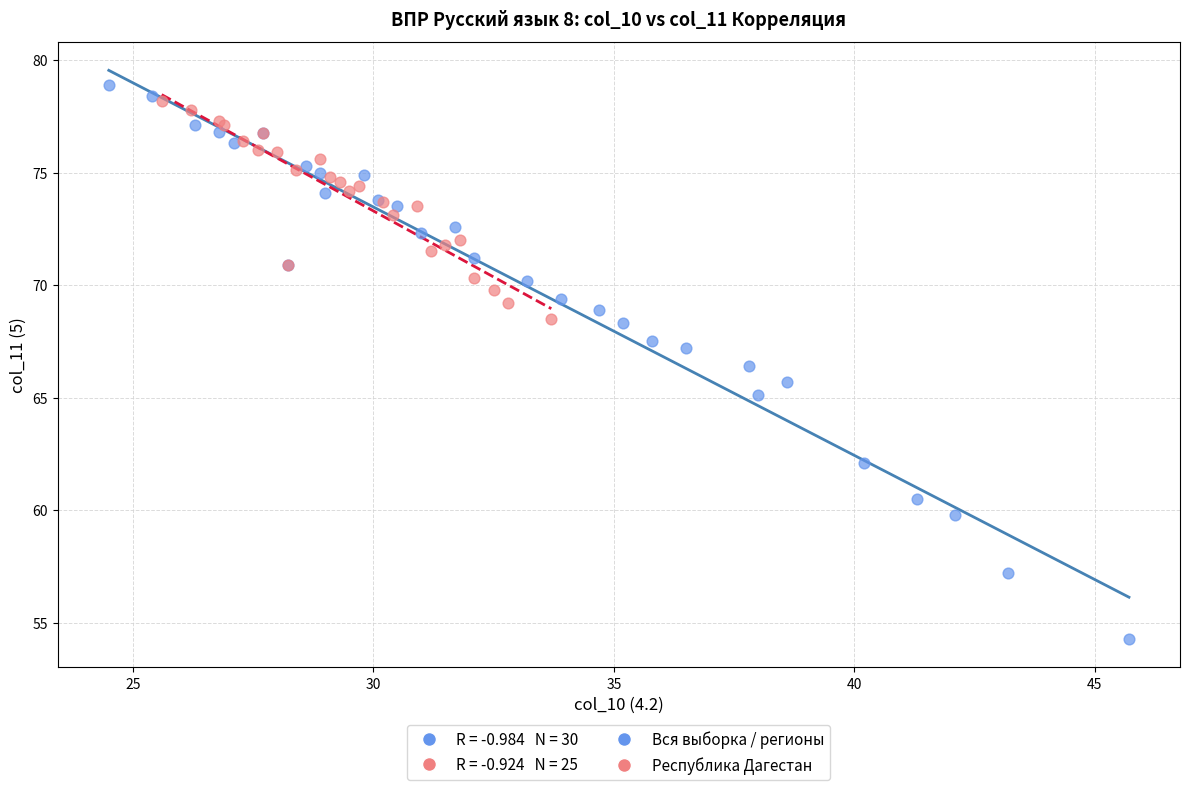

Which series has the largest Y range (max minus min)?

Вся выборка / регионы